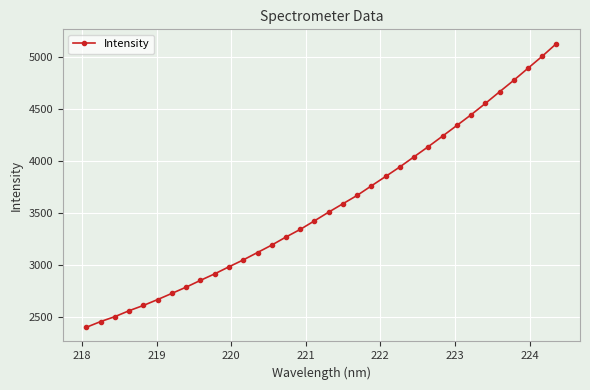

What is the average value?

3570.8